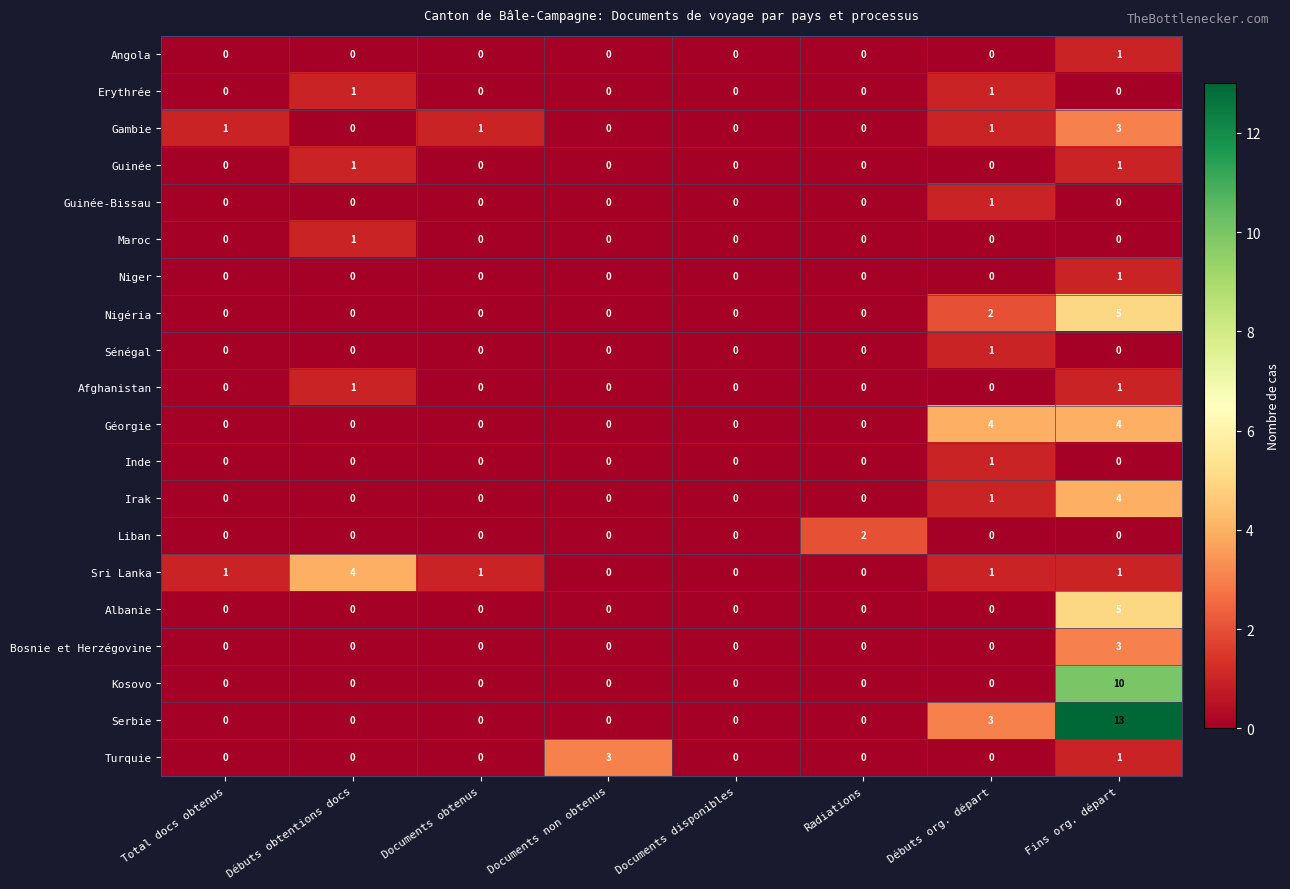

At how many categories does at least one series exceed 9?

1